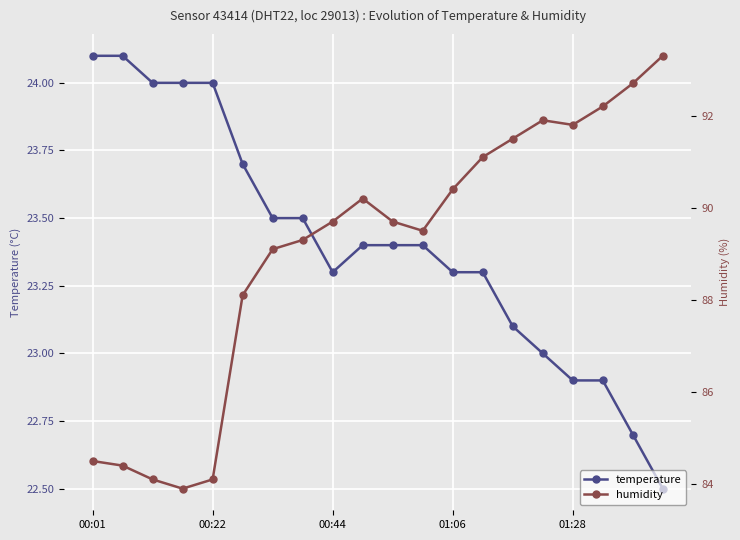

True or false: temperature has more than 0 points higher than both neighbors.

False